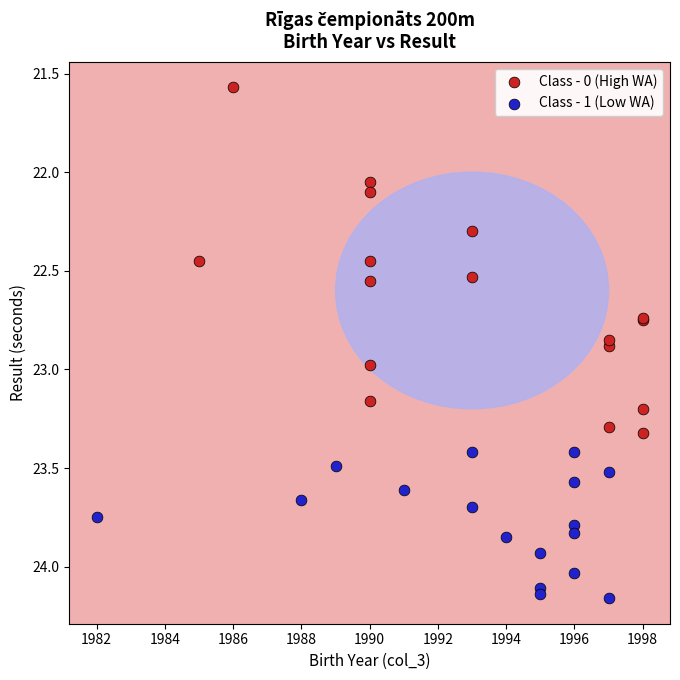

Which series reaches the maximum Y coordinate?

Class - 1 (Low WA)